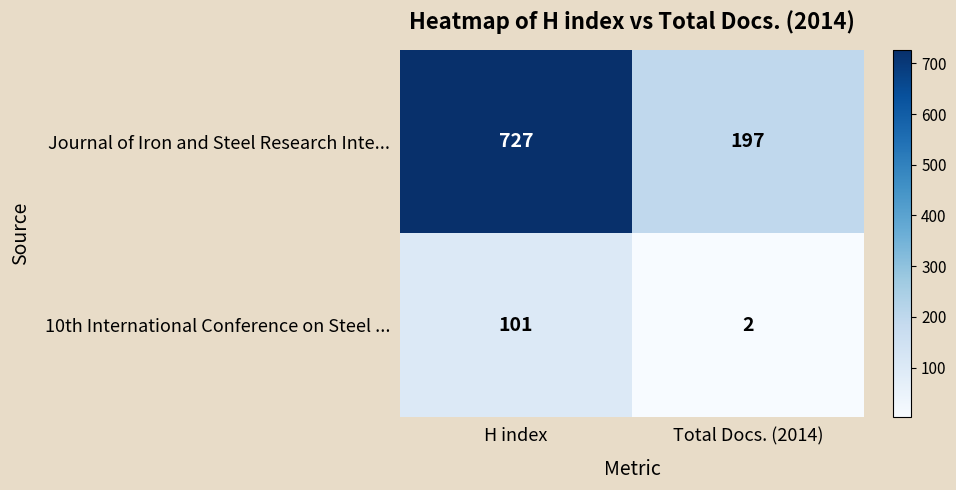

What is the greatest value displayed?

727